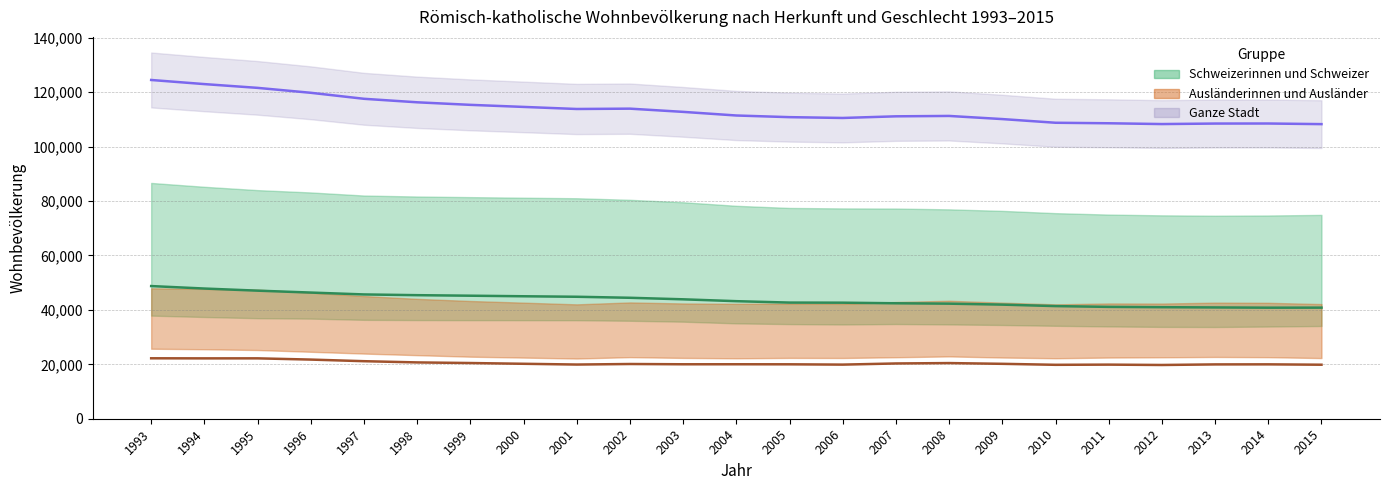

List the labels in order of Ausländer Frauen value, smallest first.

2012, 2010, 2015, 2011, 2006, 2001, 2013, 2014, 2005, 2003, 2004, 2002, 2009, 2000, 2007, 2008, 1999, 1998, 1997, 1996, 1994, 1995, 1993